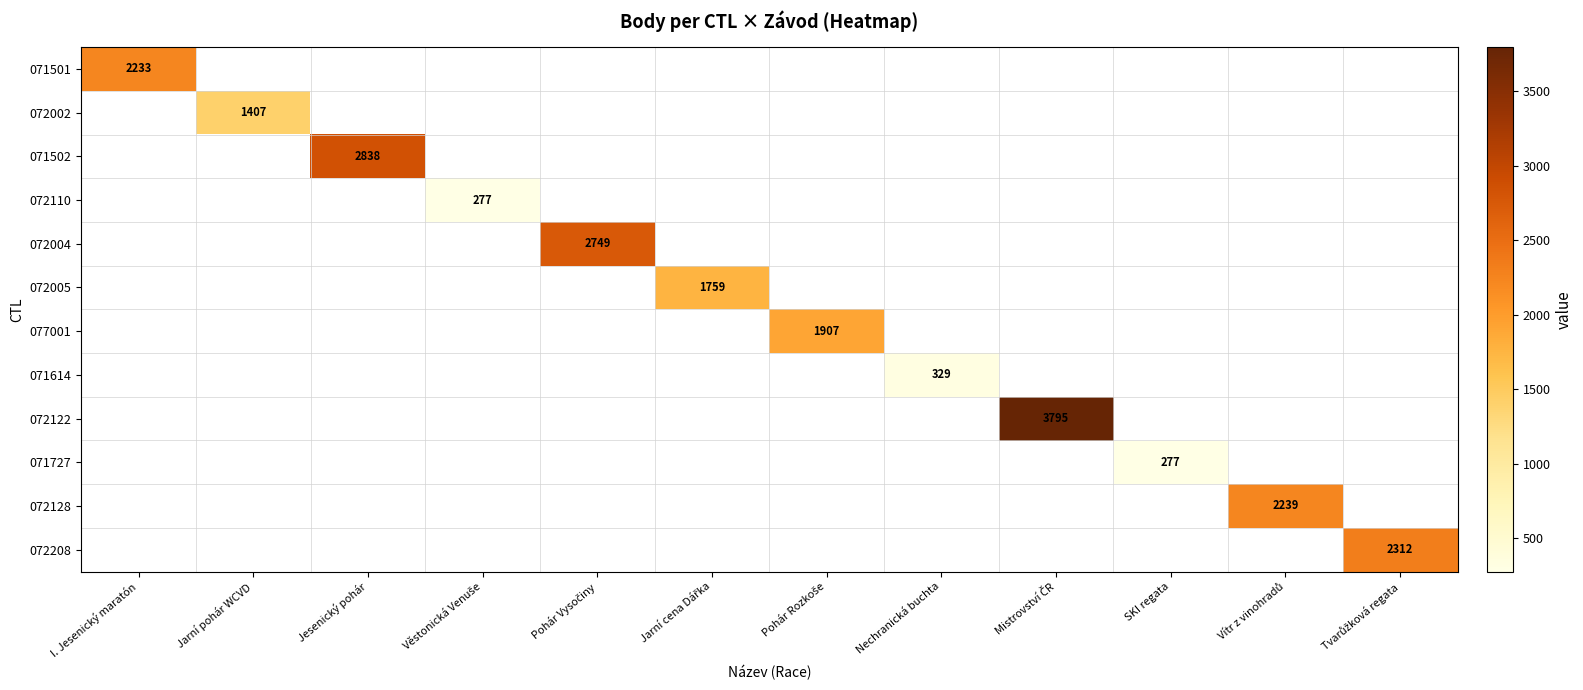

How many data points does each series have?

12